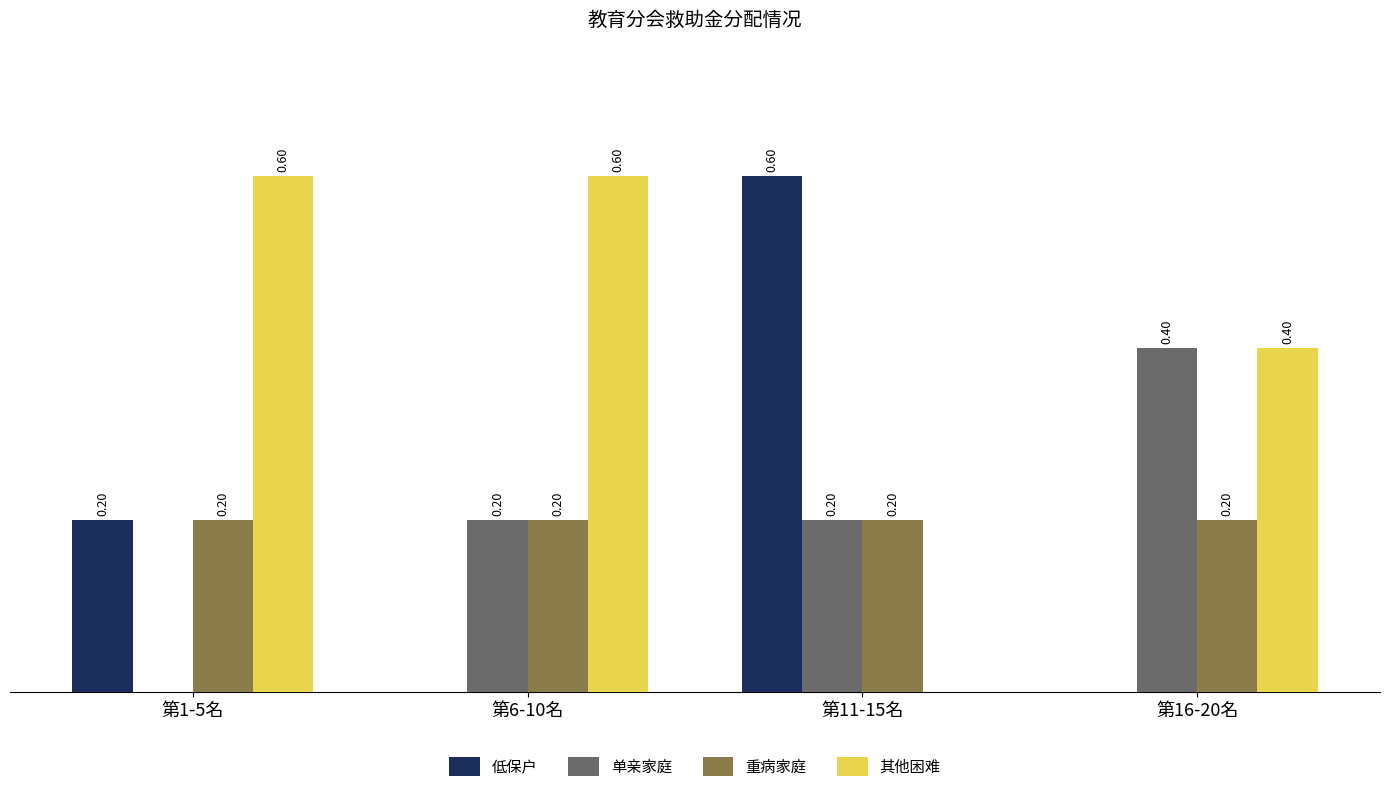

Between 第1-5名 and 第16-20名, which series saw the biggest shift?

单亲家庭